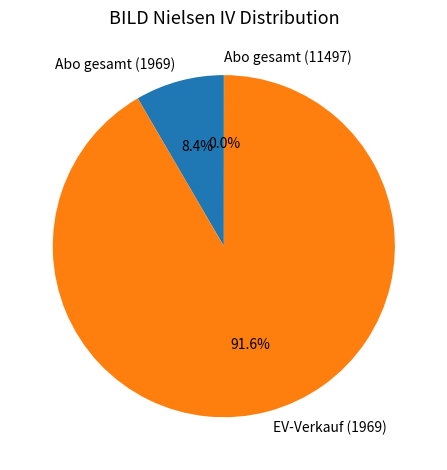

Combined, do Abo gesamt (1969) and EV-Verkauf (1969) account for over 50%?

Yes